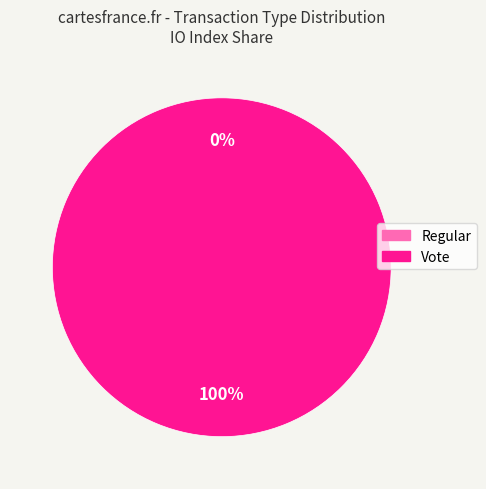

To the nearest percent, what is the difference between the Regular and Vote slice percentages?

100%